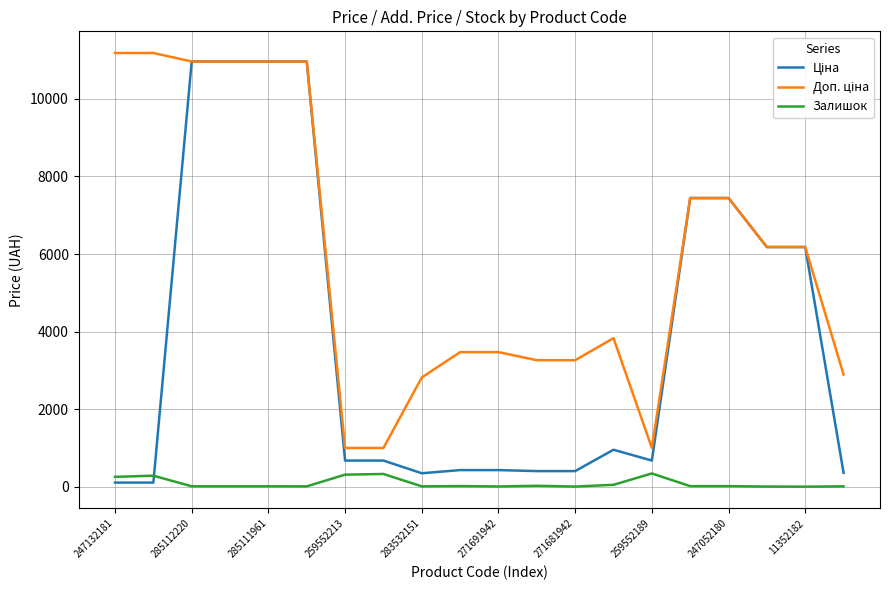

What is the highest value of the Залишок series?

348.0